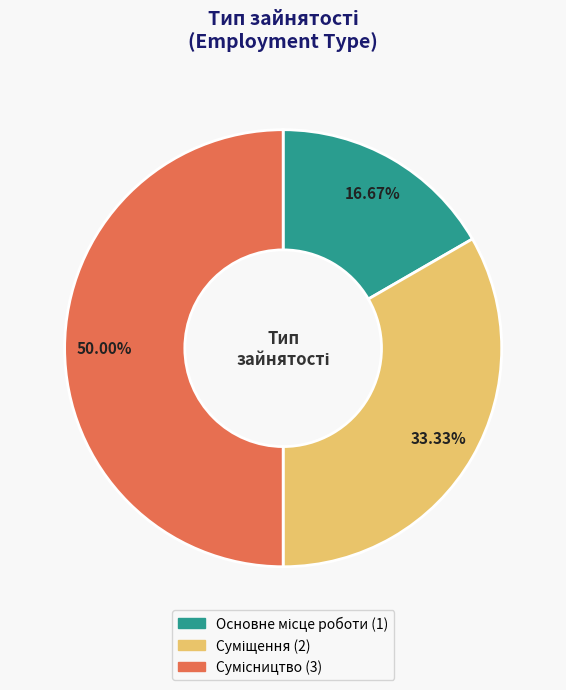

To the nearest percent, what portion does Основне місце роботи represent?

17%